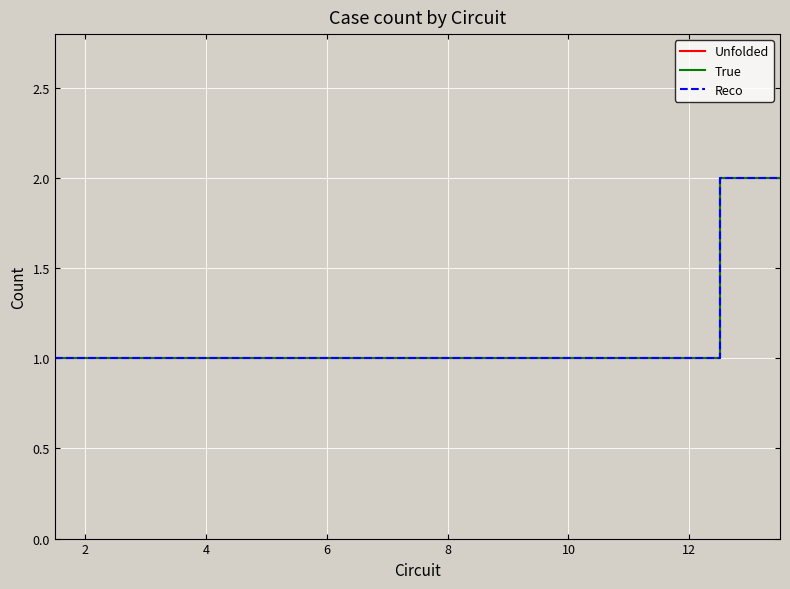

True or false: Reco and Unfolded intersect in this chart.

False